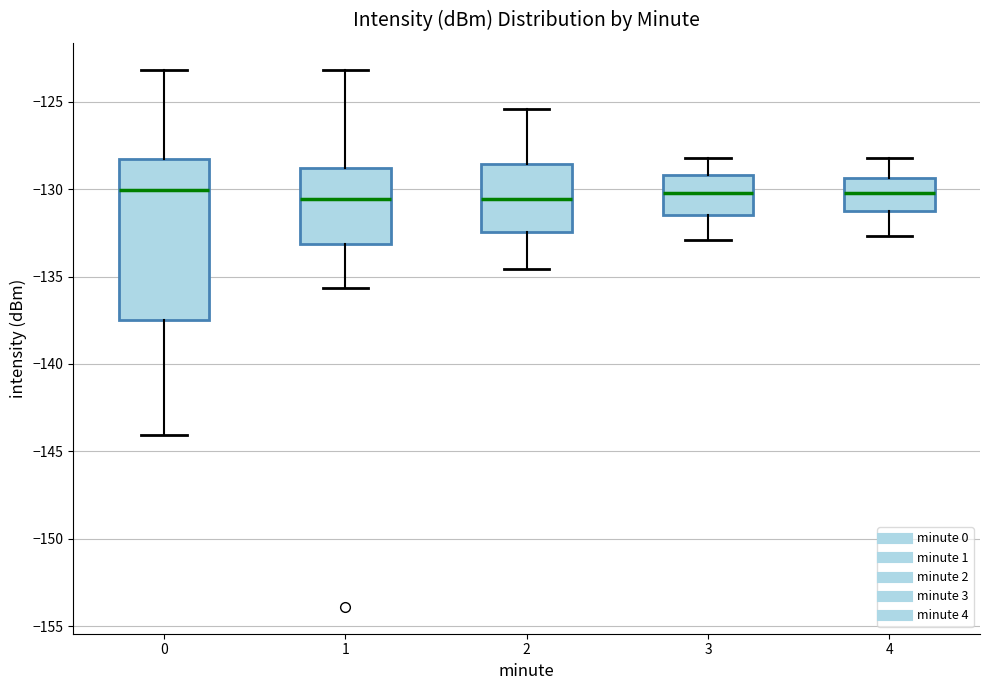

Reading left to right, transcribe this box plot: for each box, give where its median line is, the range the box spans, and where its two whiskers end, as read against the y-axis. The values are not printed on the chart, so give them approximately, as read against the axis.

0: median -130.0, box -137.5 to -128.5, whiskers -144.0 to -123.0
1: median -130.5, box -133.0 to -129.0, whiskers -135.5 to -123.0
2: median -130.5, box -132.5 to -128.5, whiskers -134.5 to -125.5
3: median -130.0, box -131.5 to -129.0, whiskers -133.0 to -128.0
4: median -130.0, box -131.0 to -129.5, whiskers -132.5 to -128.0